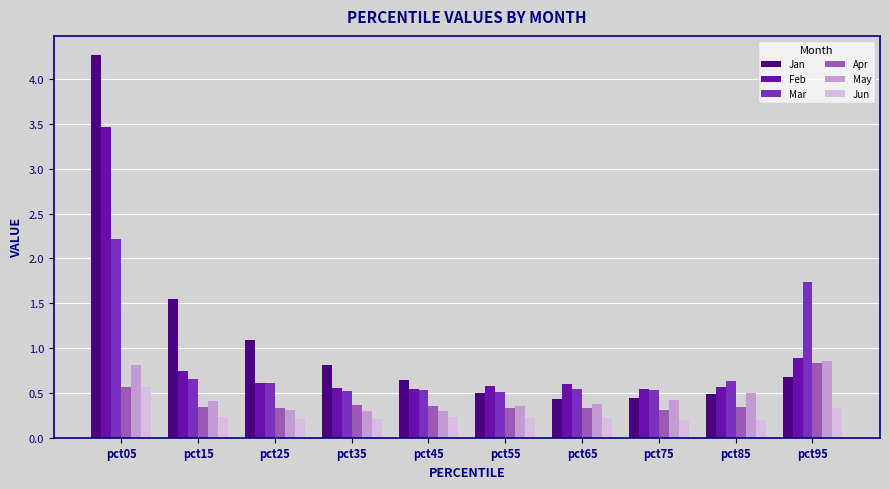

What is the value of the Jun bar at the 9th from the left?

0.2